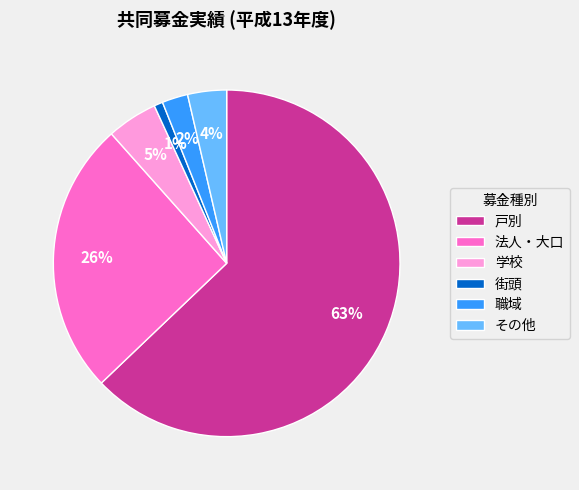

How many slices are in this pie chart?

6